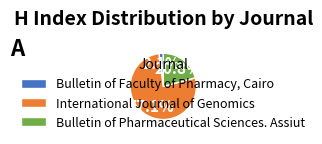

What is the total percentage of International Journal of Genomics and Bulletin of Pharmaceutical Sciences. Assiut?

97.9%